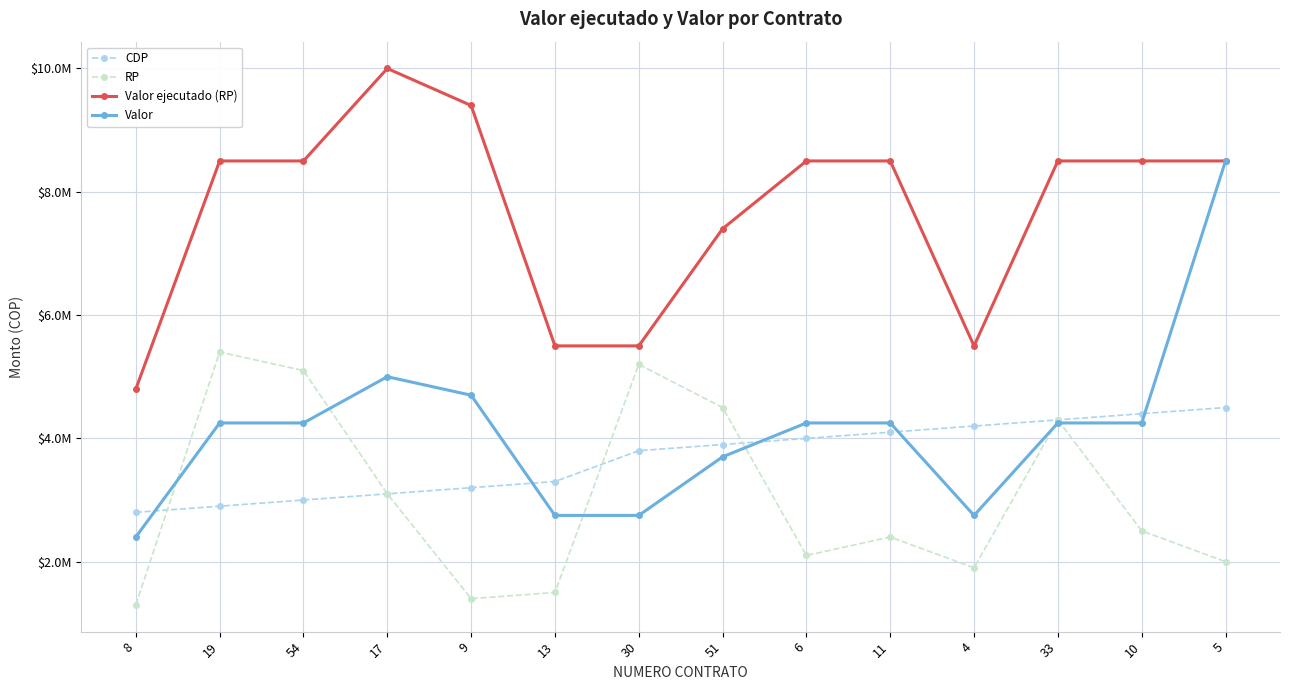

What are all the series names shown in the legend?

CDP, RP, Valor ejecutado (RP), Valor